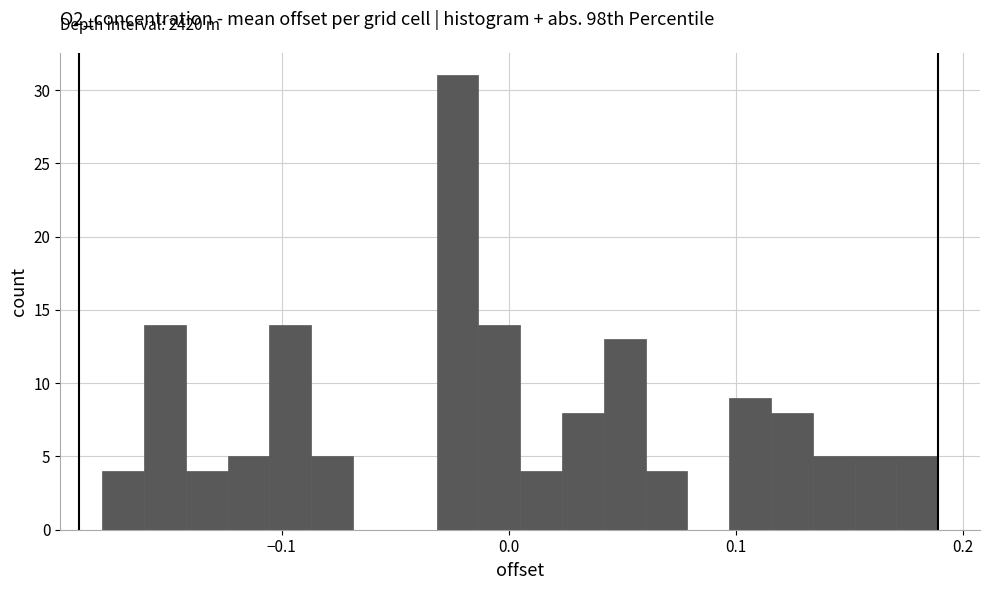

Around what value on the x-axis is the tallest bar? Give the approximate position of its centre, as read against the axis.

-0.02